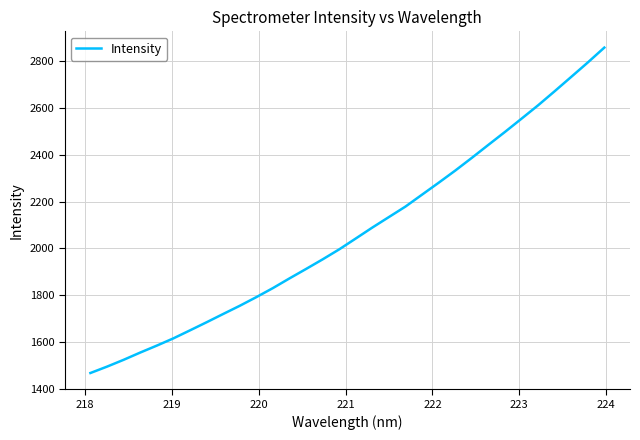

Count the number of values greater than 2042.

16